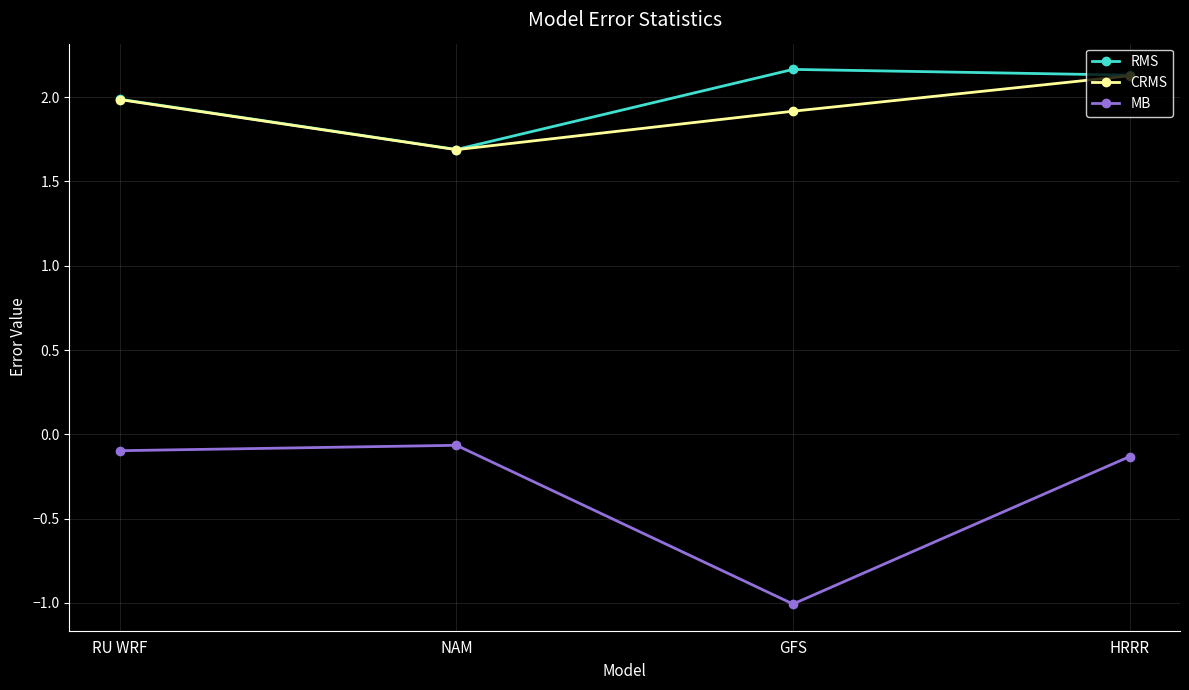

What is the label of the 2nd point from the right?

GFS